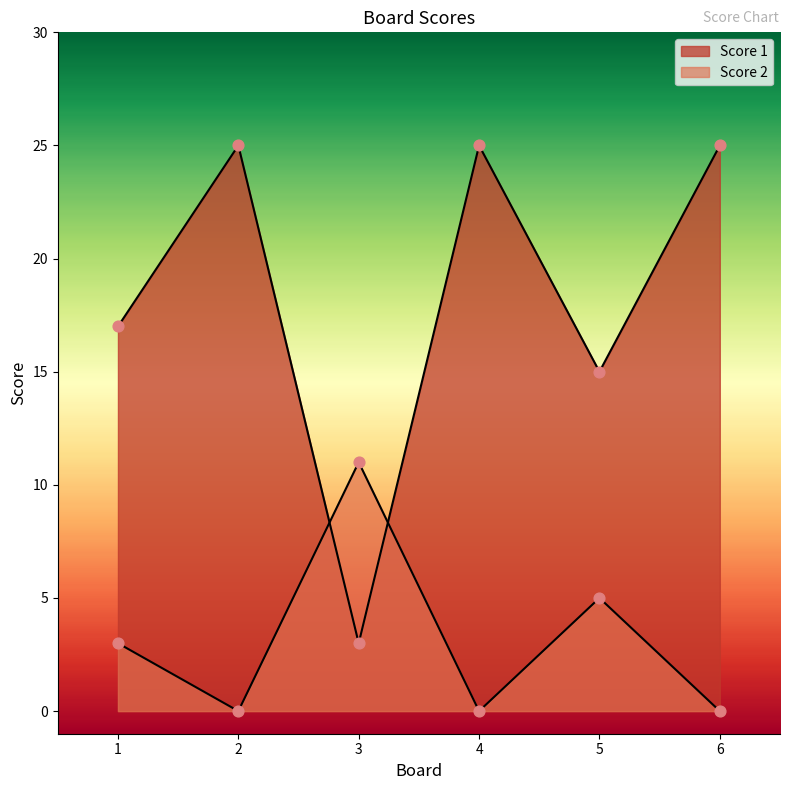

Which series has the largest total across all categories?

Score 1